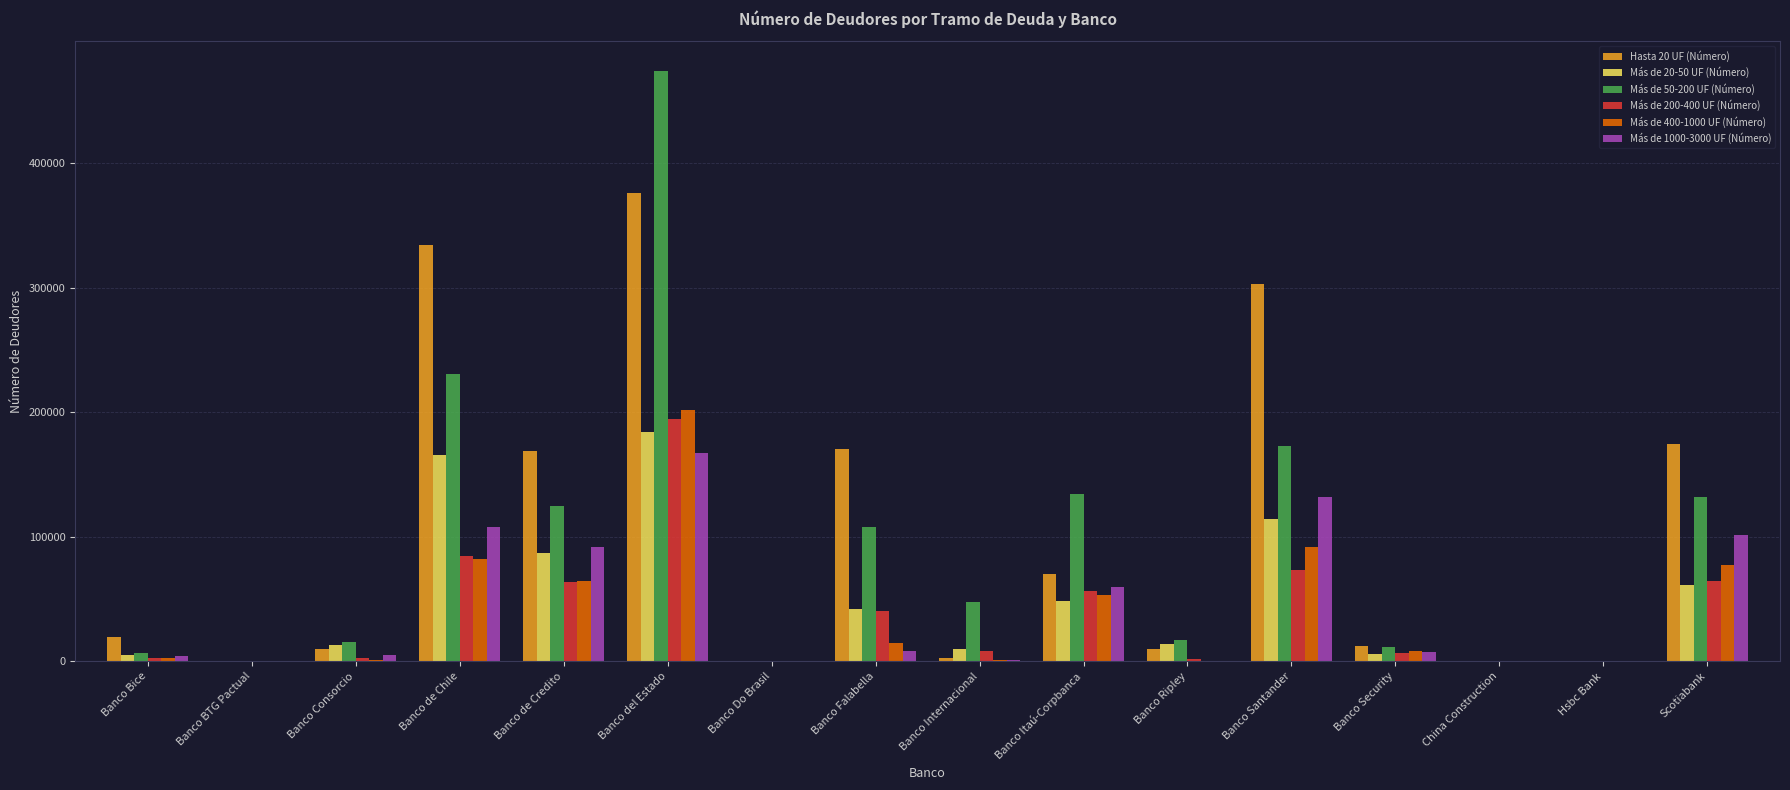

The value of Más de 50-200 UF (Número) at Banco Internacional is 10662. True or false?

False